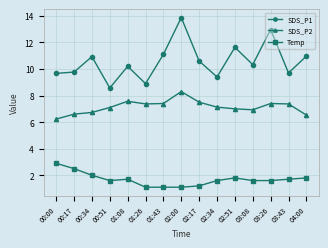

How many series are shown in this chart?

3